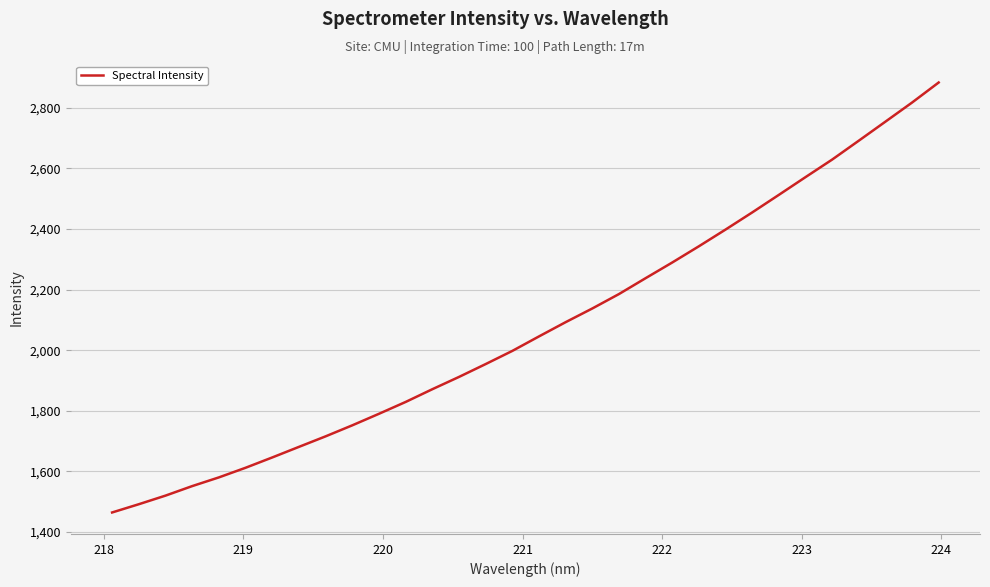

What is the smallest value displayed?

1464.2